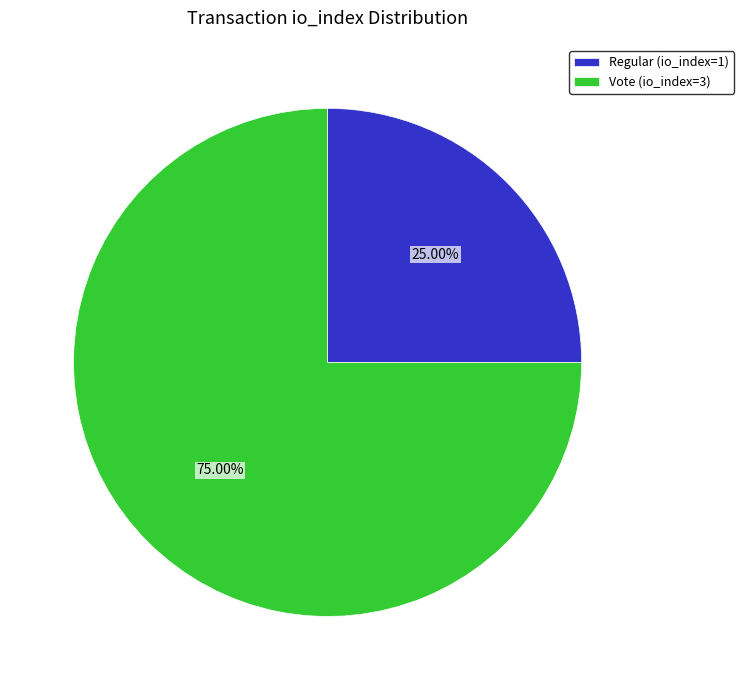

What percentage is the Vote (io_index=3) slice, to the nearest percent?

75%